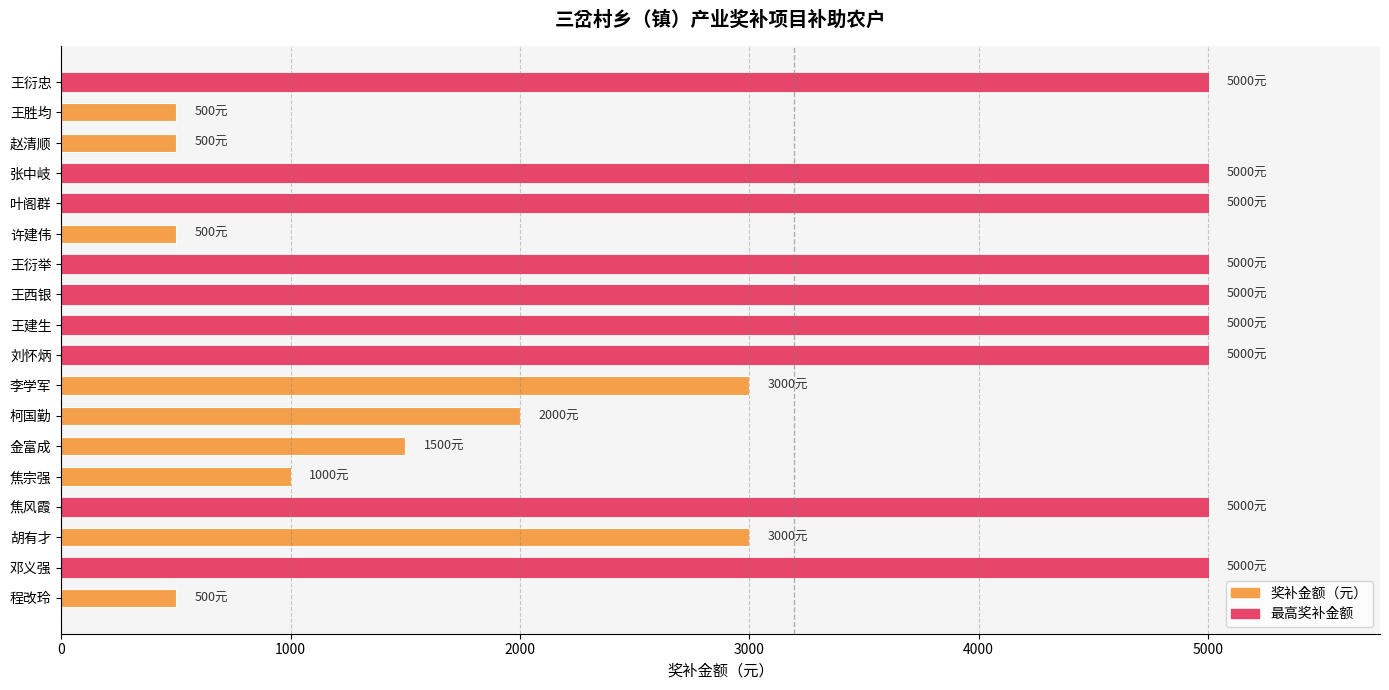

What is the difference between the maximum and minimum values?

4500